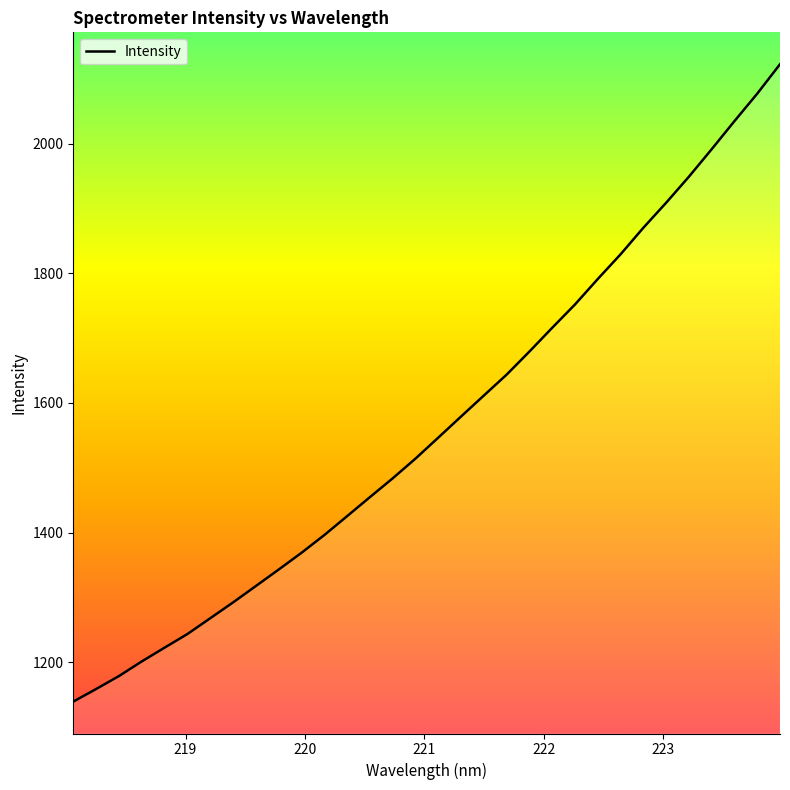

How many series are shown in this chart?

1